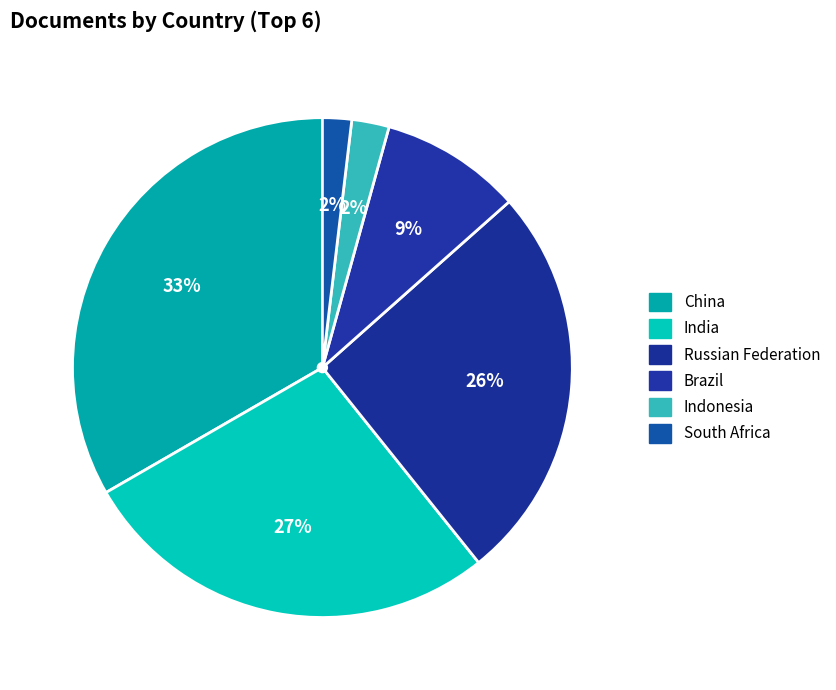

Is there a majority slice in this chart?

No